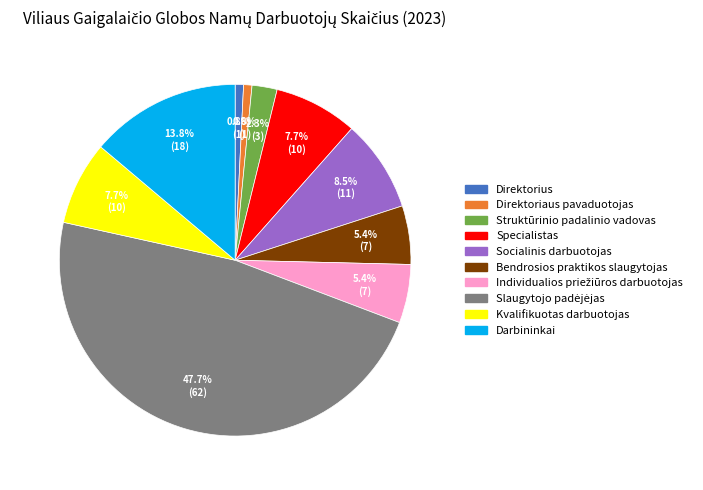

What percentage is NOT represented by Direktoriaus pavaduotojas?

99.2%